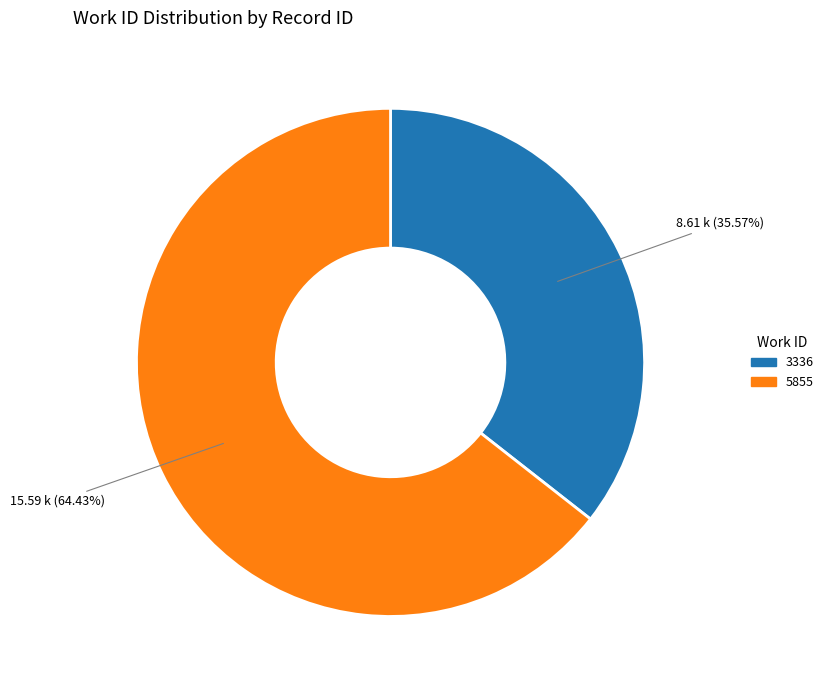

To the nearest percent, what is the combined percentage of 5855 and 3336?

100%